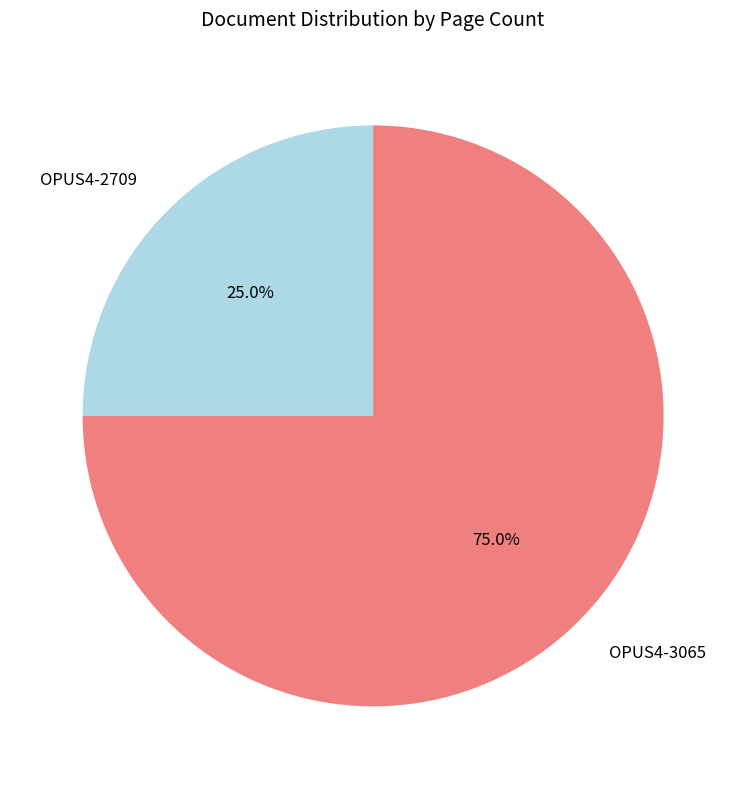

What is the smallest slice in the pie chart?

OPUS4-2709